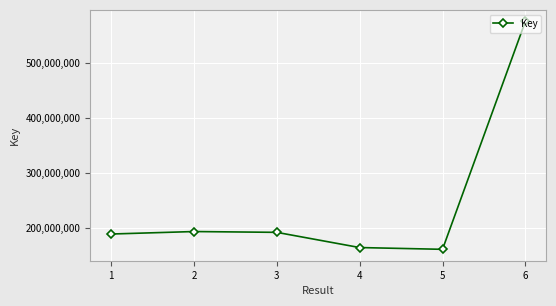

What is the average value?

245656586